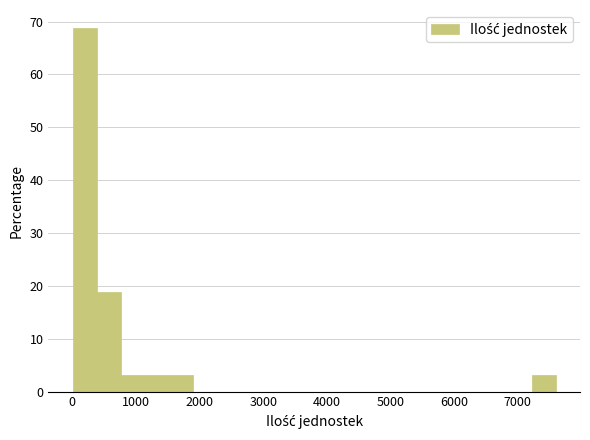

Read against the x-axis, roughly where is the centre of the tallest bar?

200